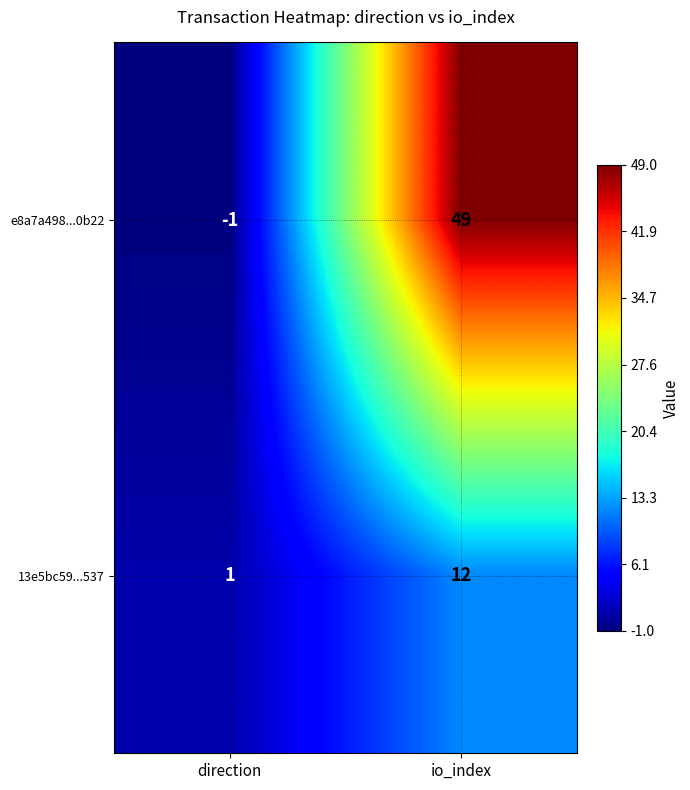

How many values in the 13e5bc59...537 series are below 12?

1